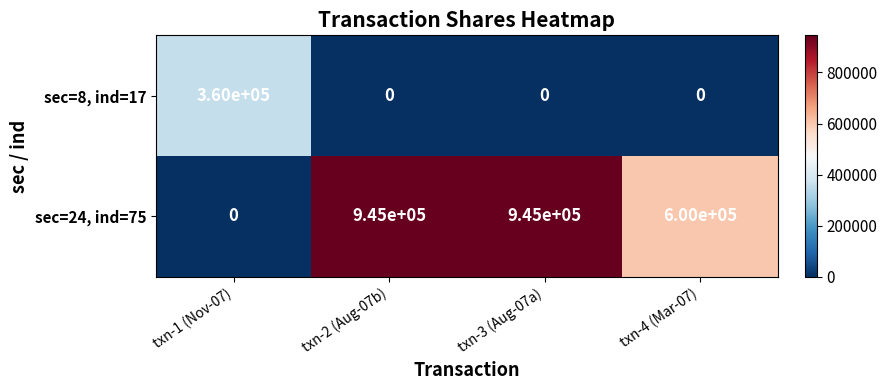

Which series has the largest total across all categories?

sec=24, ind=75